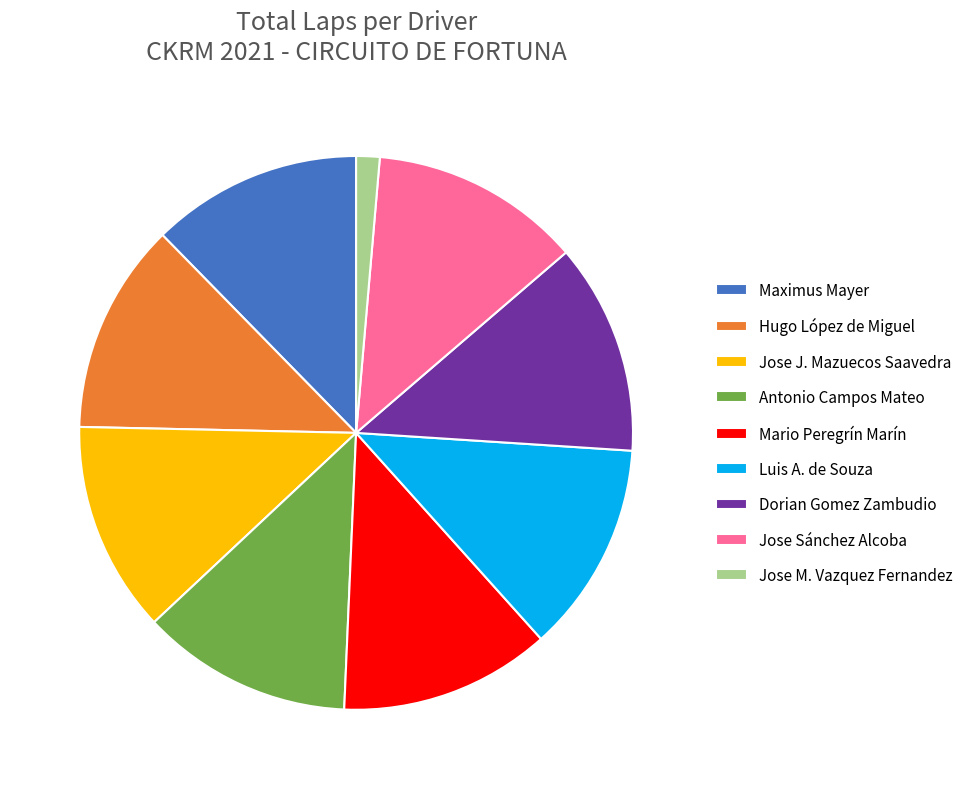

Is there any slice that represents more than half of the pie?

No